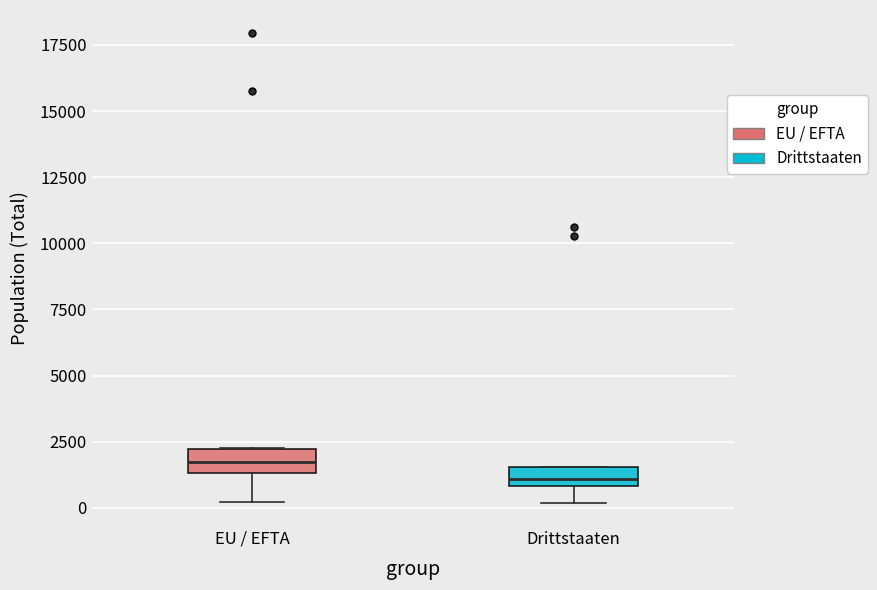

Where is the lower edge of the box for Drittstaaten on the y-axis? The values are not printed on the chart, so give them approximately, as read against the axis.

1000